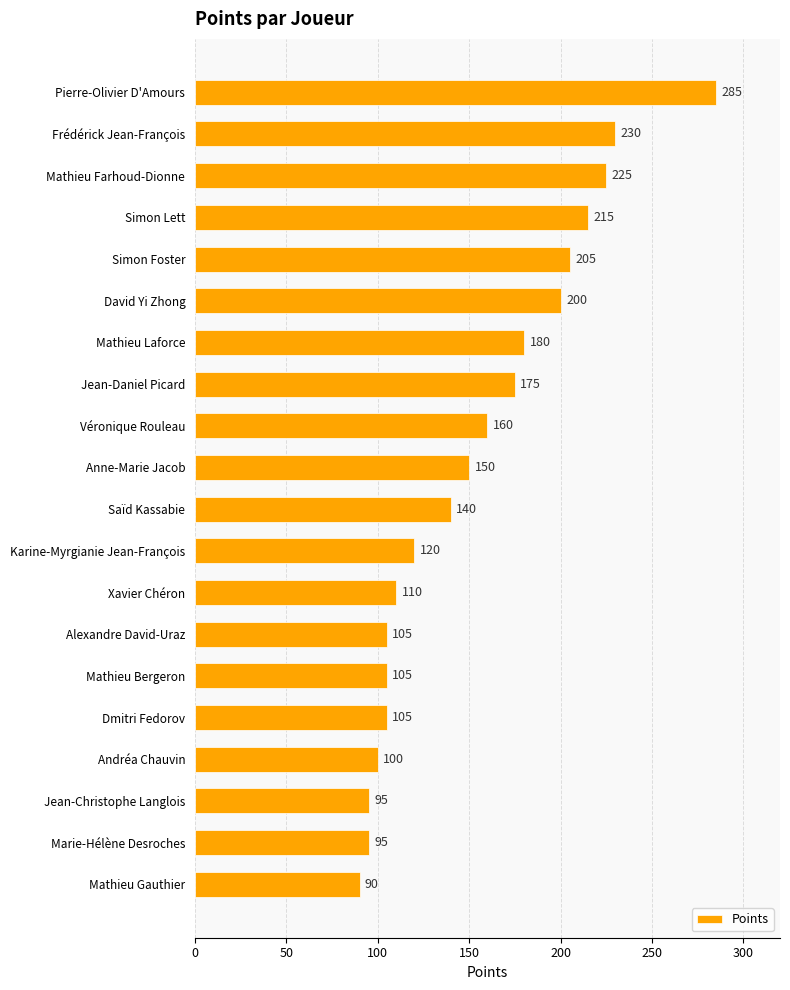

How many series are shown in this chart?

1